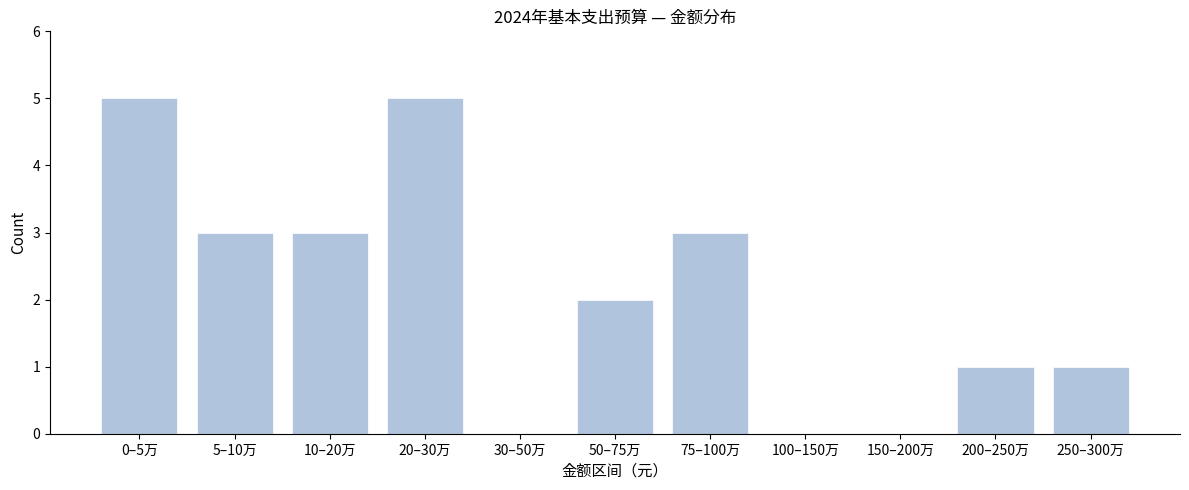

Reading left to right, list all the values displayed in this chart.

0–5万=5	5–10万=3	10–20万=3	20–30万=5	30–50万=0	50–75万=2	75–100万=3	100–150万=0	150–200万=0	200–250万=1	250–300万=1